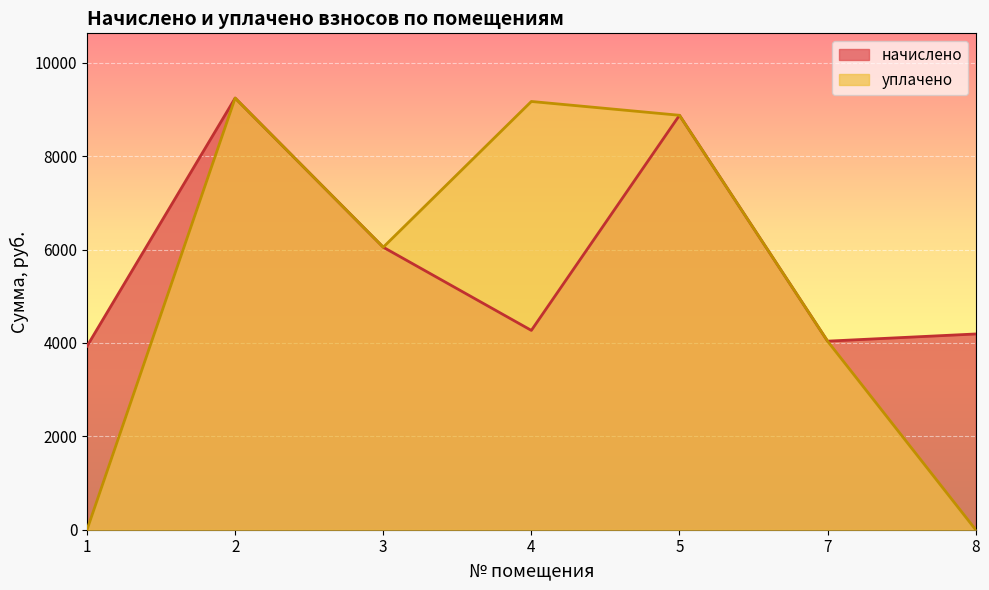

At which category is the sum across all series the highest?

2